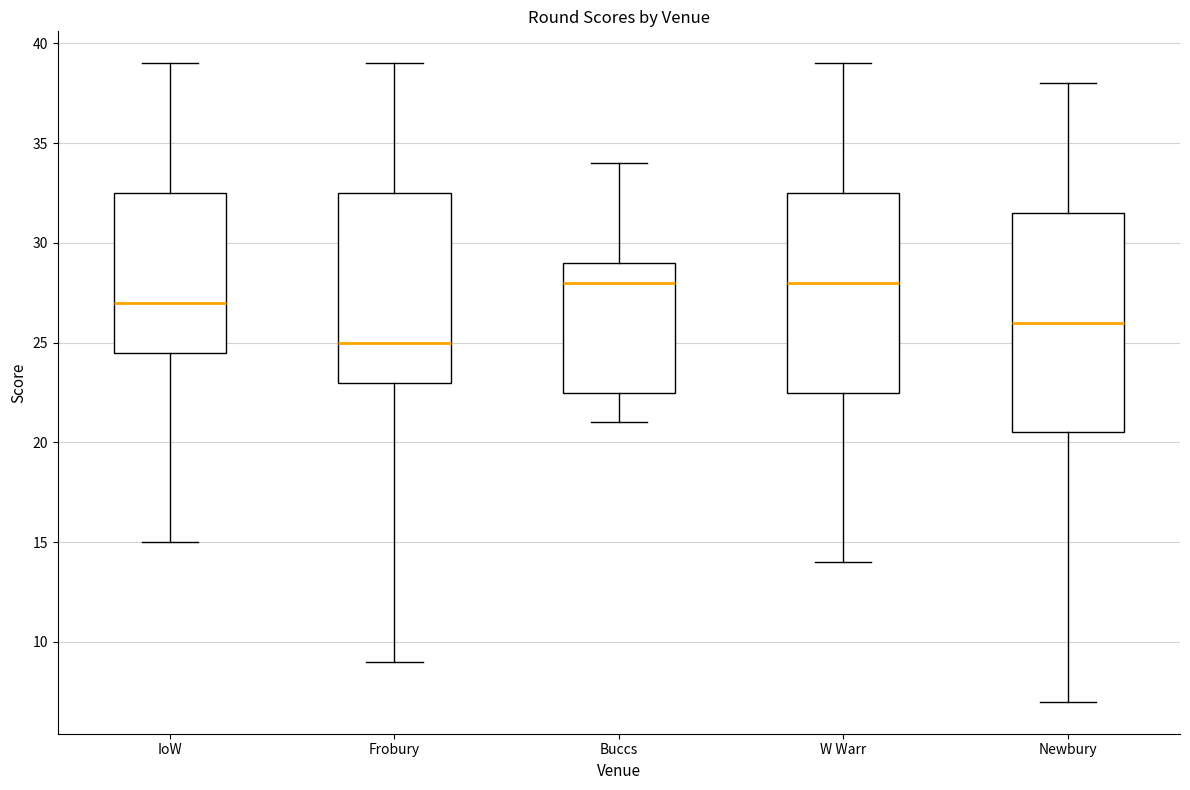

Reading left to right, transcribe this box plot: for each box, give where its median line is, the range the box spans, and where its two whiskers end, as read against the y-axis. The values are not printed on the chart, so give them approximately, as read against the axis.

IoW: median 27.0, box 24.5 to 32.5, whiskers 15.0 to 39.0
Frobury: median 25.0, box 23.0 to 32.5, whiskers 9.0 to 39.0
Buccs: median 28.0, box 22.5 to 29.0, whiskers 21.0 to 34.0
W Warr: median 28.0, box 22.5 to 32.5, whiskers 14.0 to 39.0
Newbury: median 26.0, box 20.5 to 31.5, whiskers 7.0 to 38.0